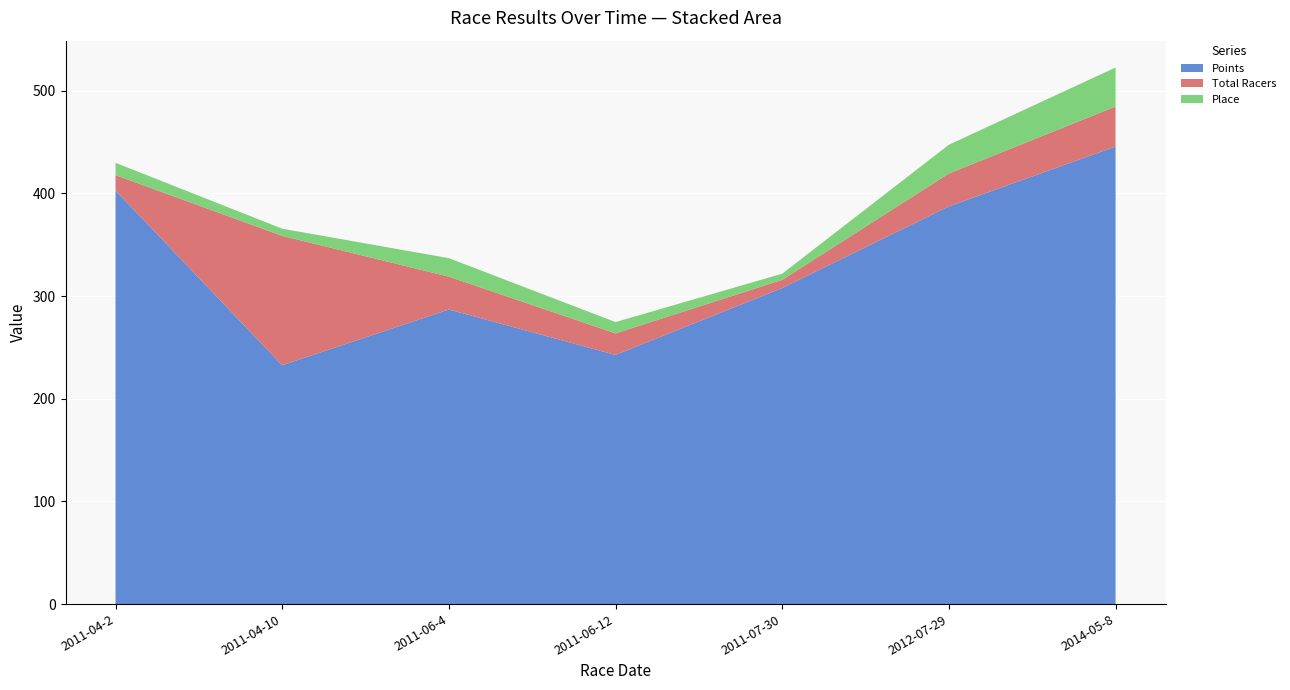

Reading left to right, list all the values displayed in this chart.

Points: 402.8	232.6	286.9	242.6	307.8	387.3	445.6
Total Racers: 15.0	126.0	32.0	21.0	8.0	32.0	39.0
Place: 12.0	7.0	18.0	11.0	6.0	28.0	38.0